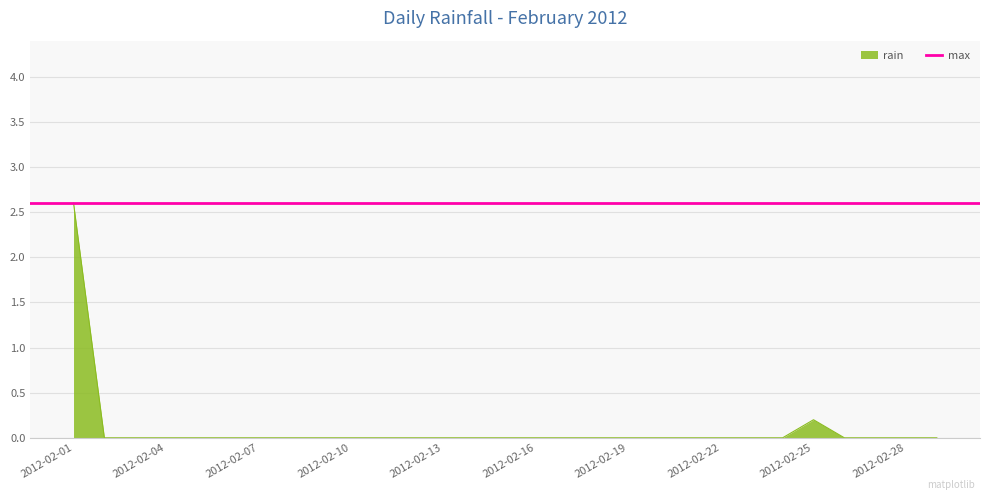

The value at 2012-02-06 is 0.0. True or false?

True